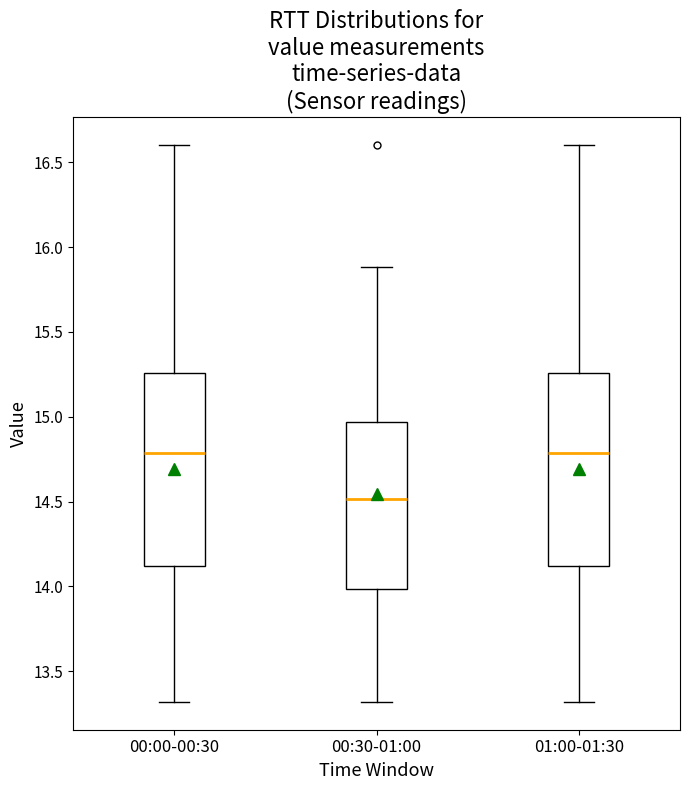

Reading left to right, transcribe this box plot: for each box, give where its median line is, the range the box spans, and where its two whiskers end, as read against the y-axis. The values are not printed on the chart, so give them approximately, as read against the axis.

00:00-00:30: median 14.80, box 14.10 to 15.25, whiskers 13.30 to 16.60
00:30-01:00: median 14.50, box 14.00 to 14.95, whiskers 13.30 to 15.90
01:00-01:30: median 14.80, box 14.10 to 15.25, whiskers 13.30 to 16.60